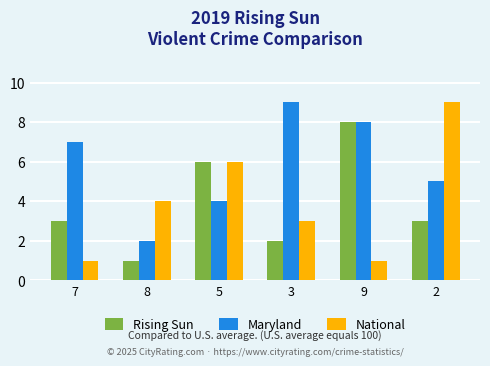

Are the bars grouped side by side (vs. stacked)?

Yes